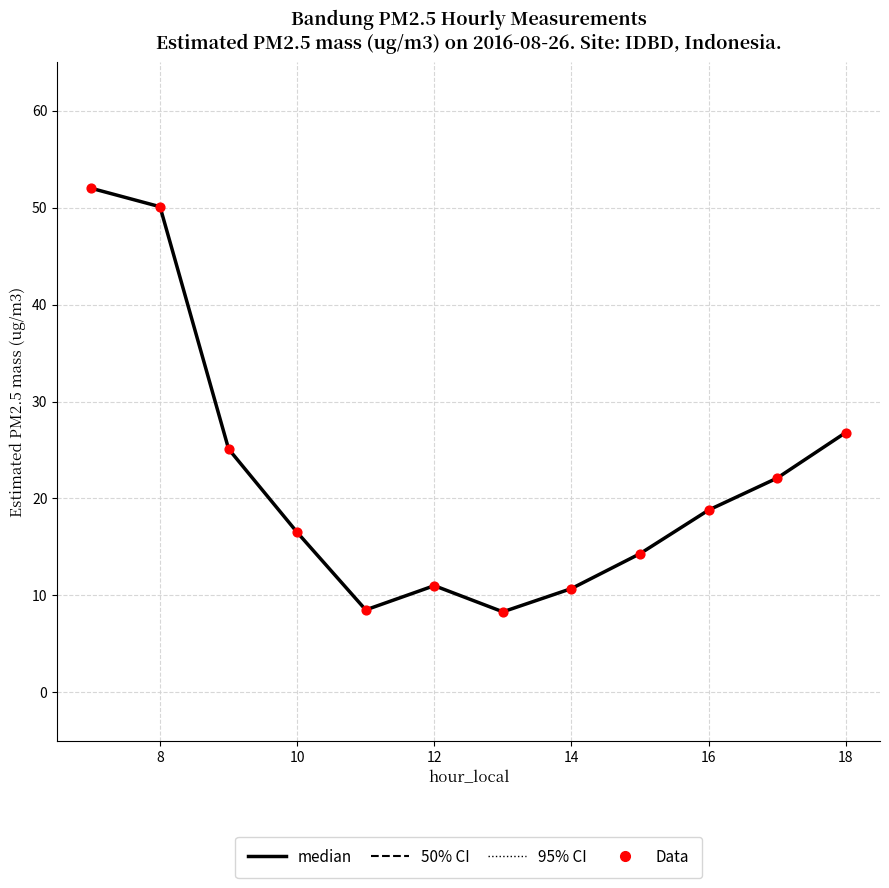

What is the maximum value shown in the chart?

52.0